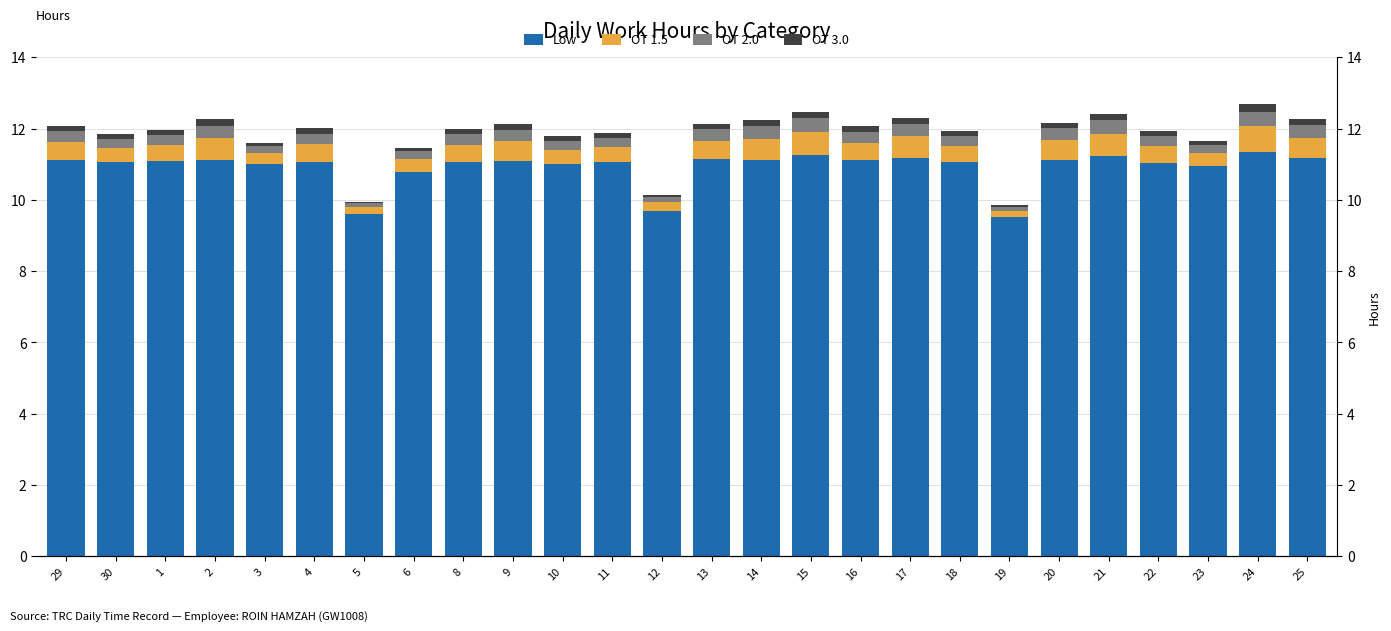

What are all the series names shown in the legend?

Low, OT 1.5, OT 2.0, OT 3.0